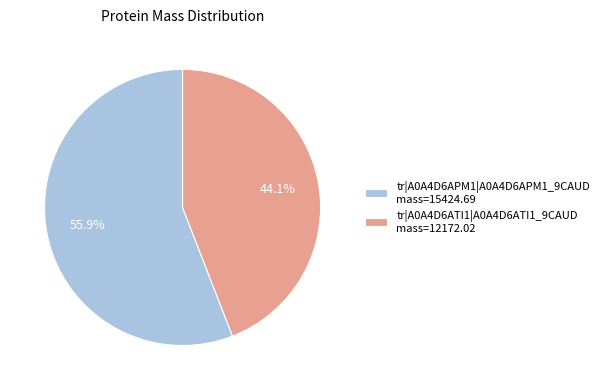

Which slice is the smallest?

tr|A0A4D6ATI1|A0A4D6ATI1_9CAUD